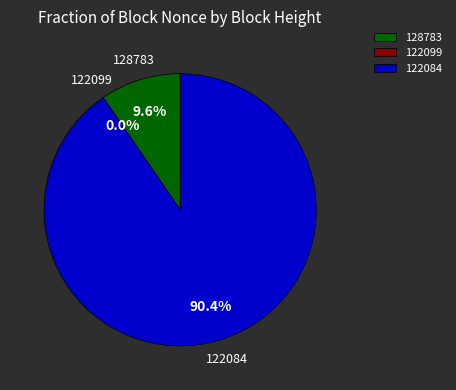

Rank the categories by value from highest to lowest.

122084, 128783, 122099